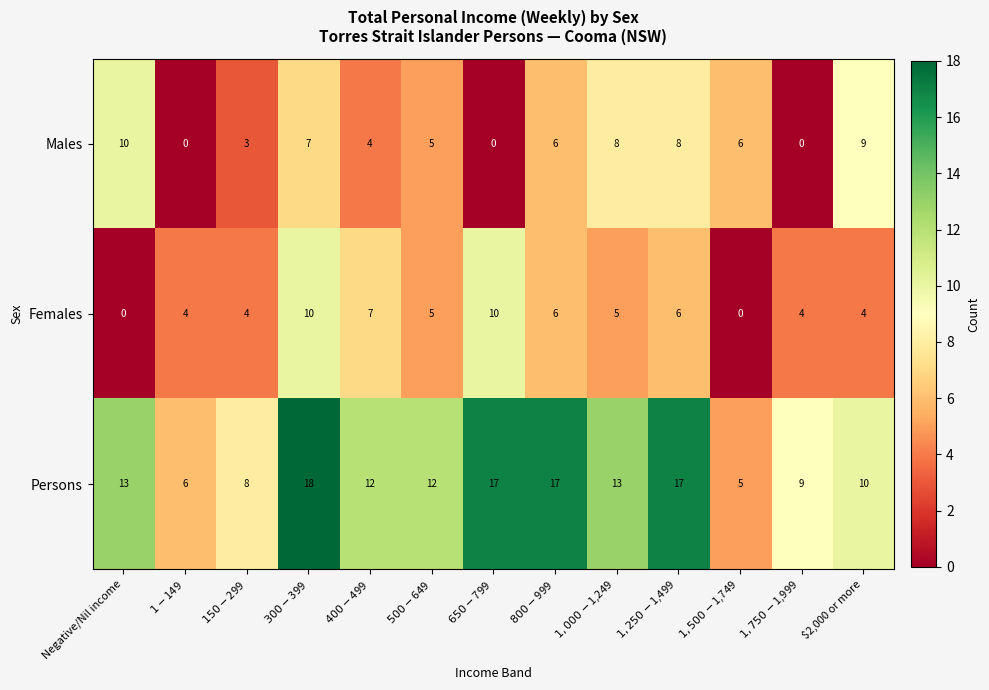

How many data points does each series have?

13